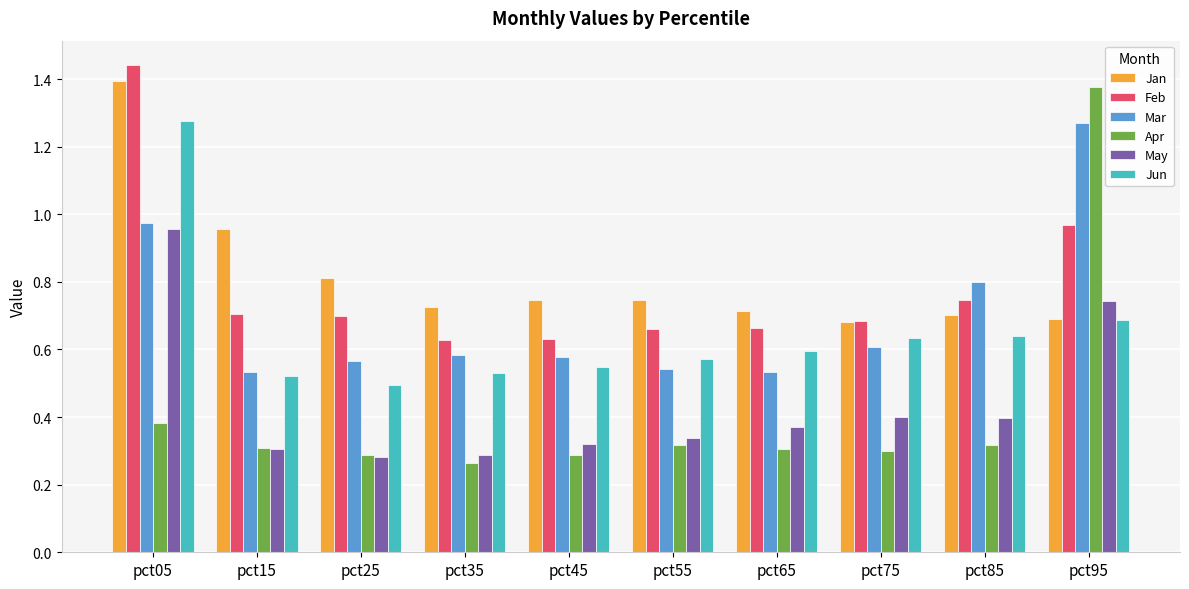

Which series changed the most between pct85 and pct95?

Apr